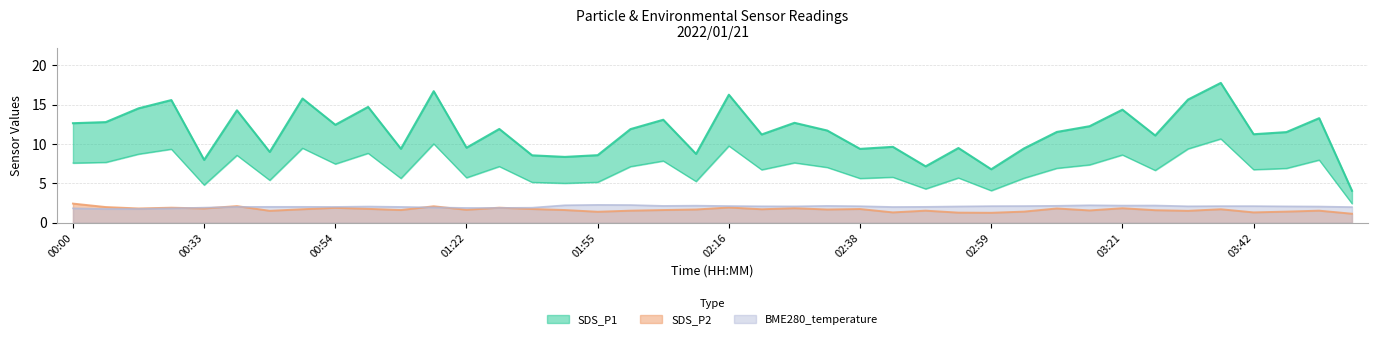

At how many categories does at least one series exceed 15?

6